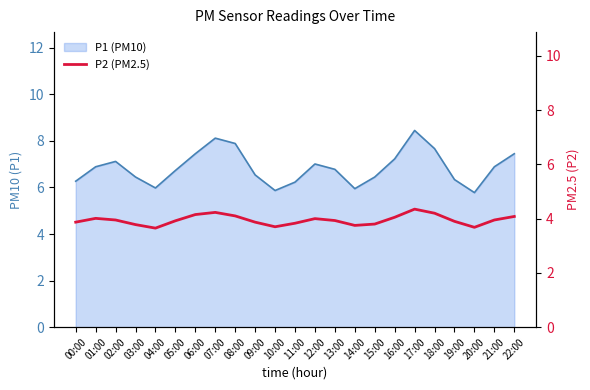

What is the difference between the maximum and minimum values?

0.7